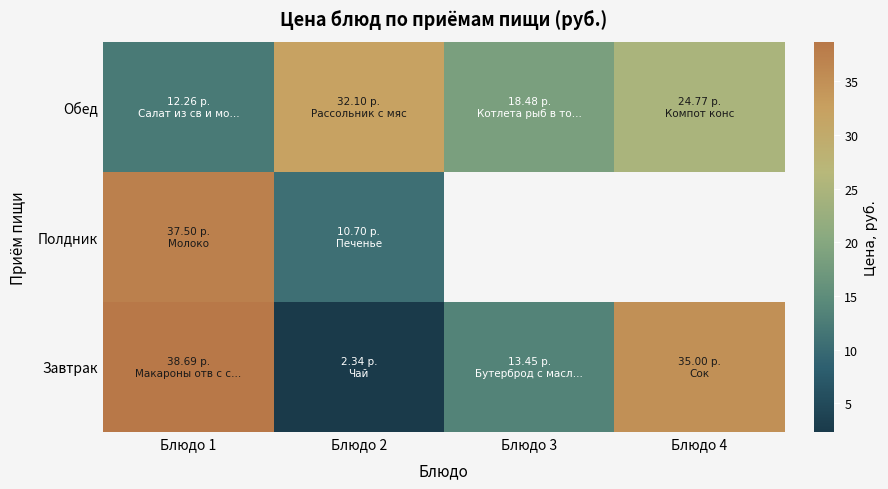

Which category has the lowest value across all series?

Блюдо 3